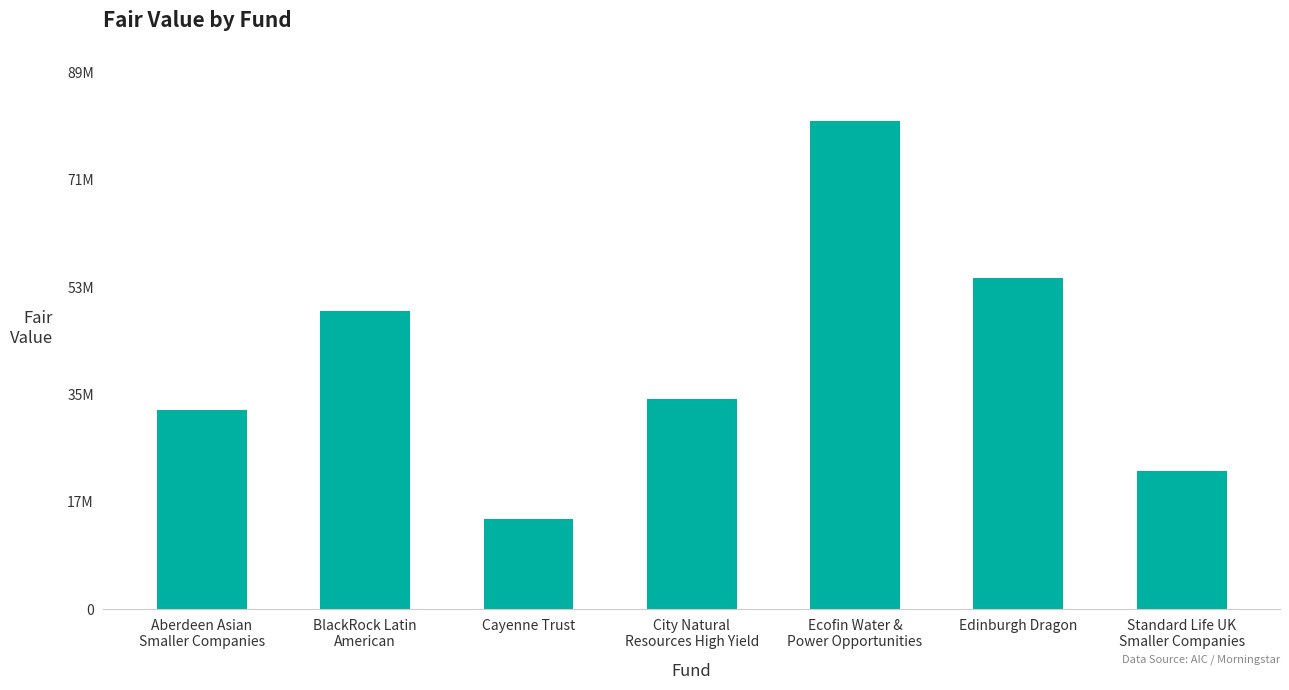

What is the difference between the second highest and minimum values?

40401347